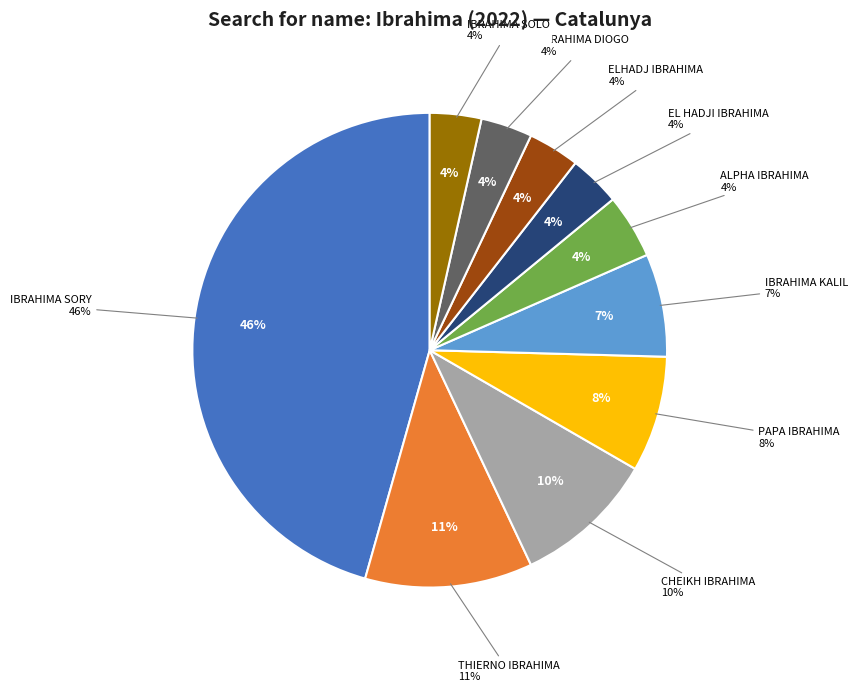

How many segments does this pie chart have?

10